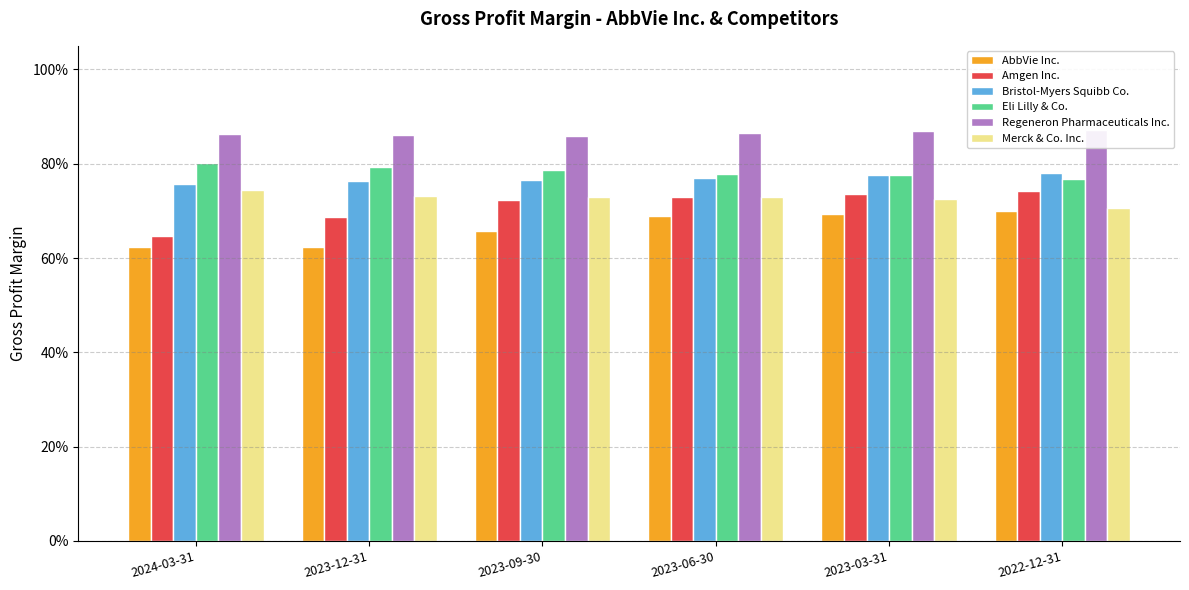

What is the label of the 1st bar from the right?

2022-12-31